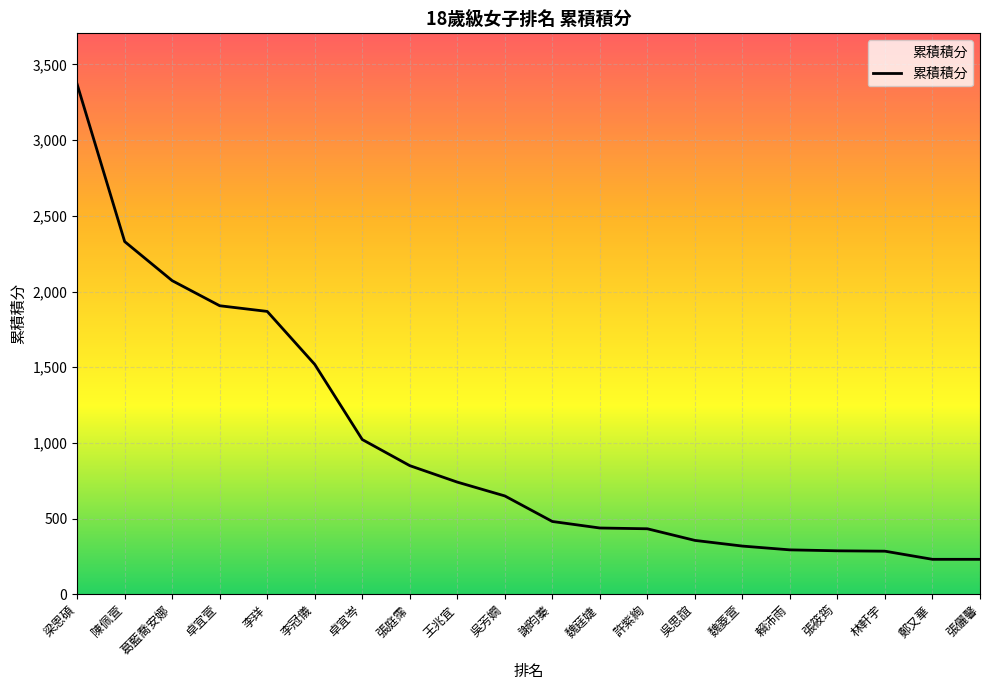

What is the difference between the maximum and minimum values?

3137.5